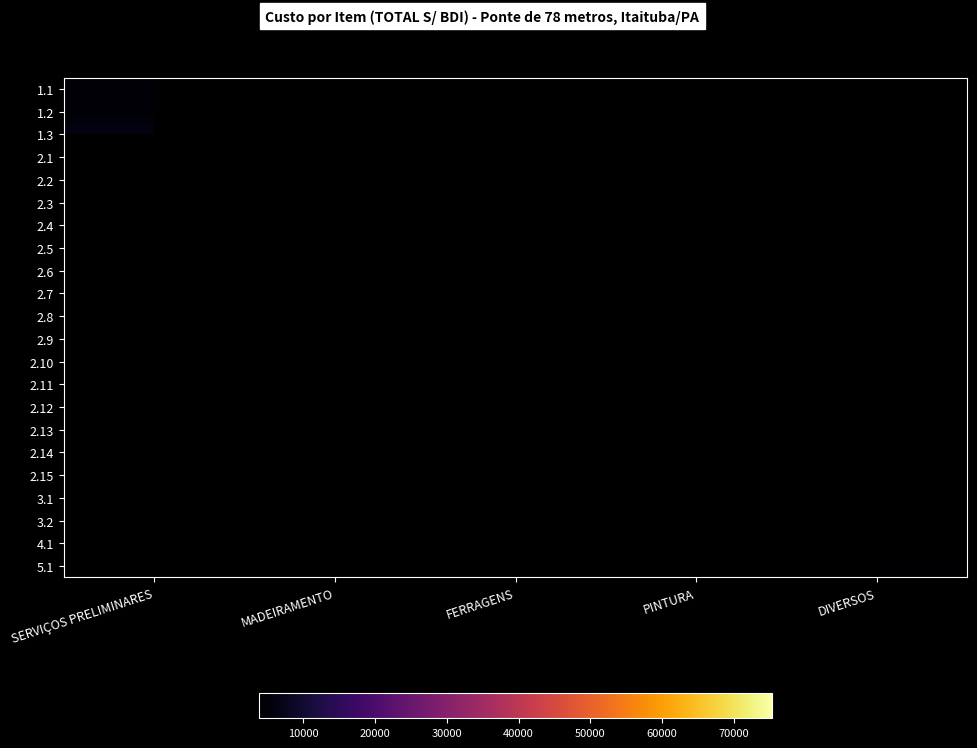

Which category has the lowest value in the 1.3 series?

SERVIÇOS PRELIMINARES